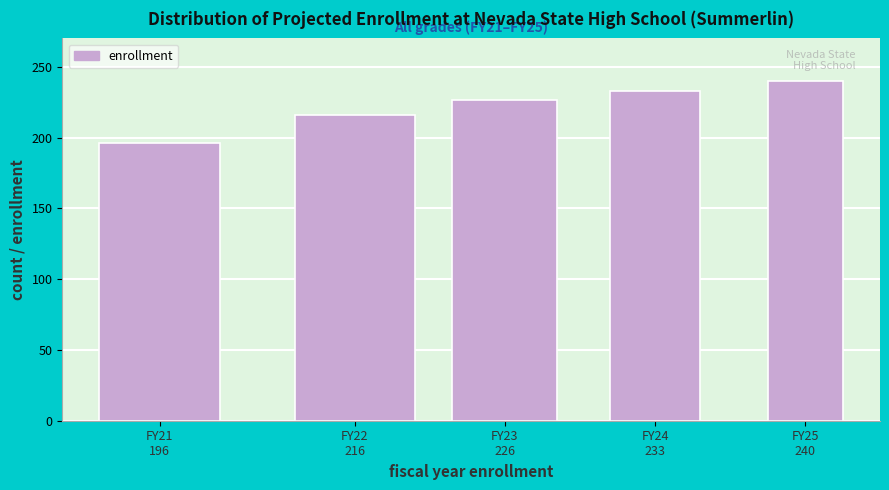

Reading left to right, transcribe all the data shown in this chart.

196.0	215.6	226.4	233.2	240.2